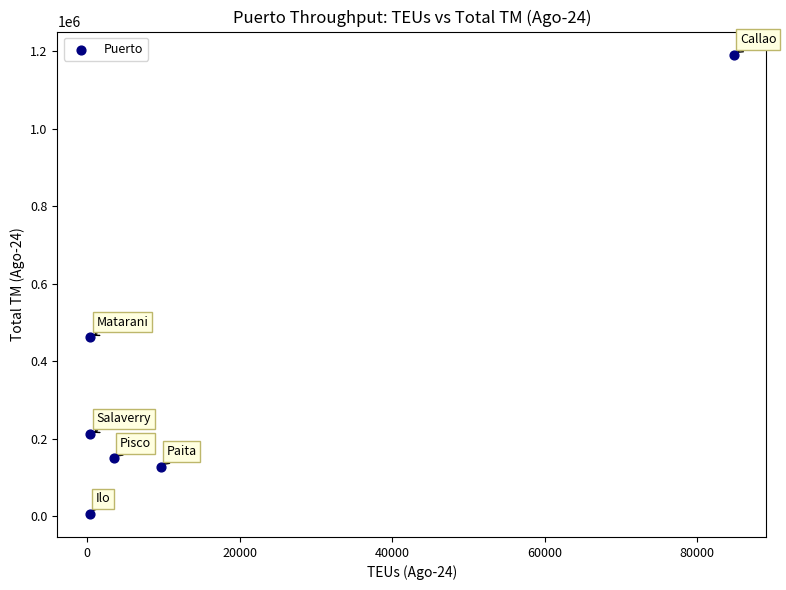

What Y value in the scatter plot is closest to 598190?

461759.5